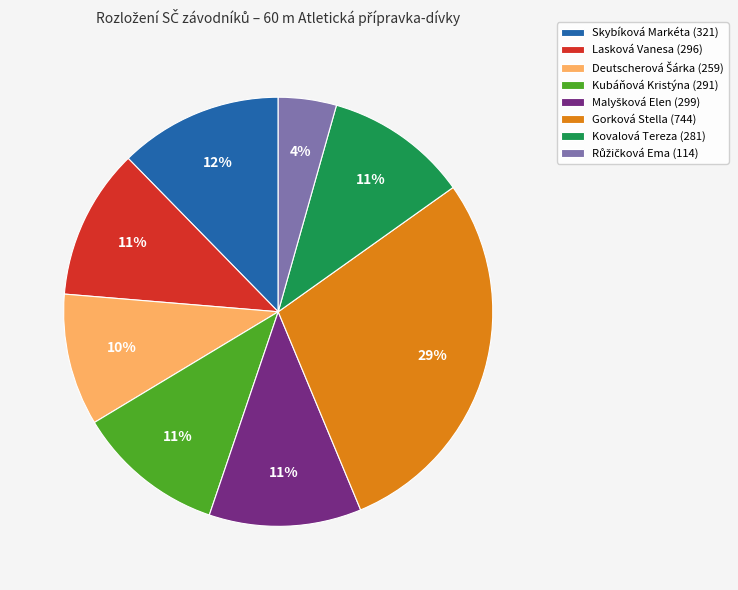

Between Skybíková Markéta (321) and Gorková Stella (744), which is larger?

Gorková Stella (744)